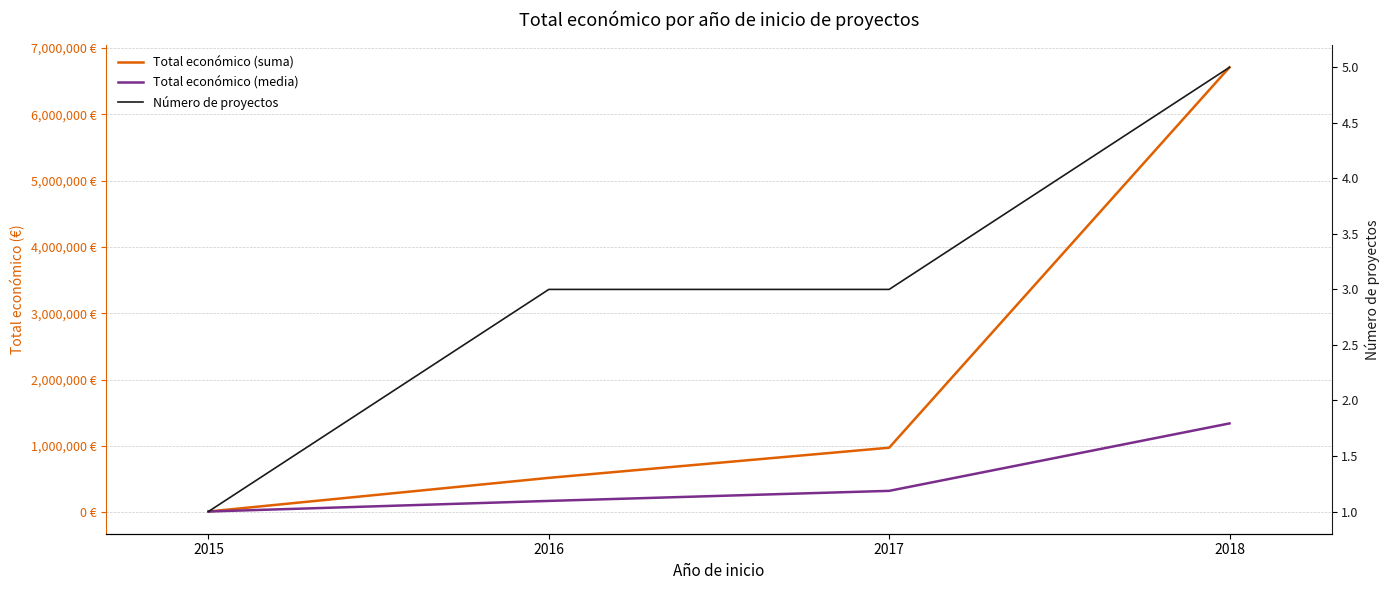

How many lines are shown in the chart?

3